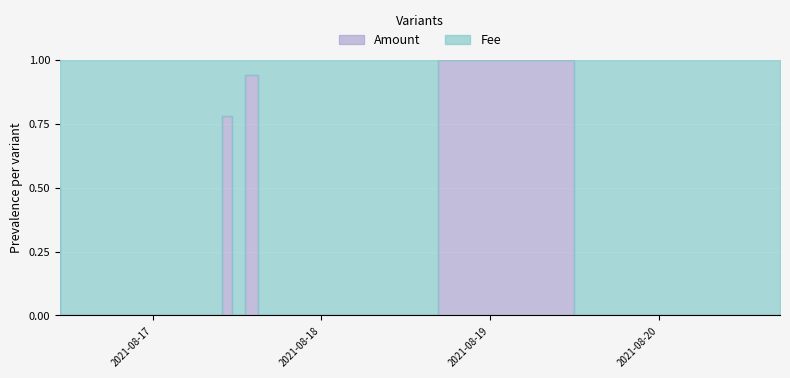

How many intersections are there between Amount and Fee?

6